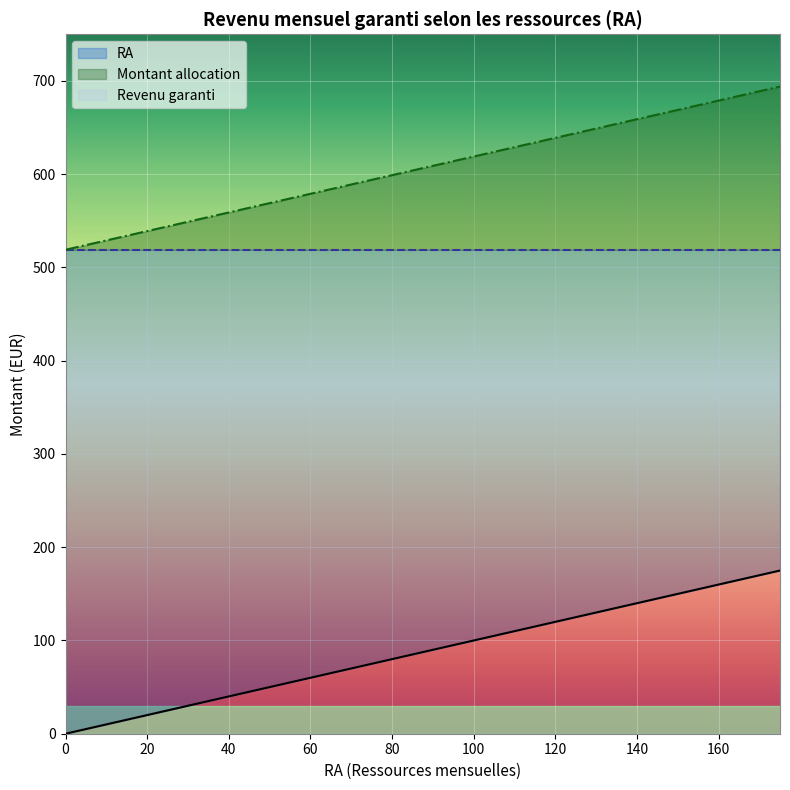

Which category has the highest value in the RA series?

175